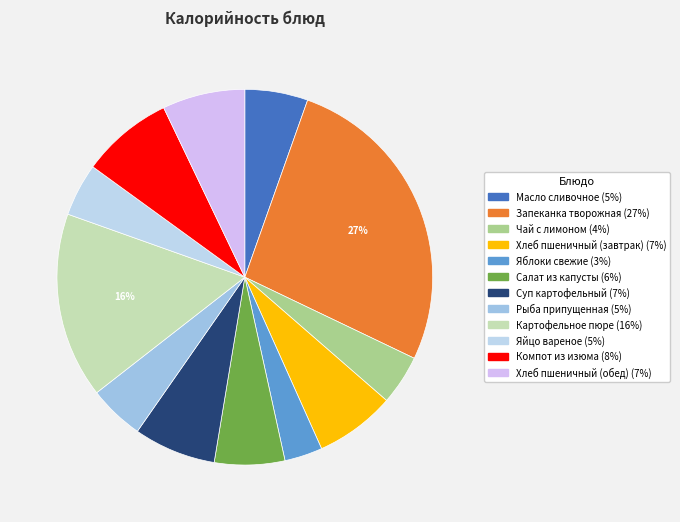

How many segments does this pie chart have?

12